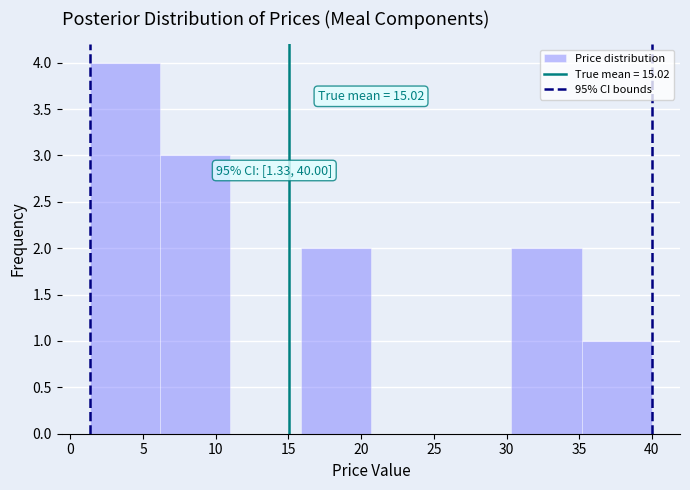

Which range on the x-axis has the tallest bar?

1.5 to 6.0